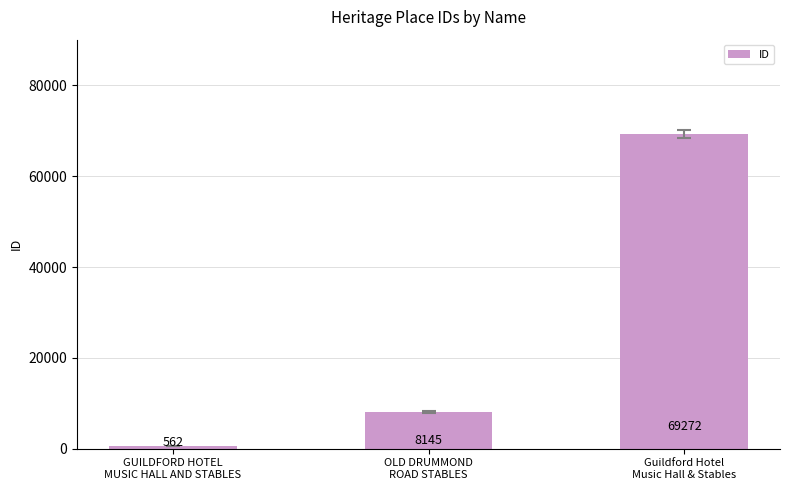

What is the label of the 3rd bar from the left?

Guildford Hotel
Music Hall & Stables